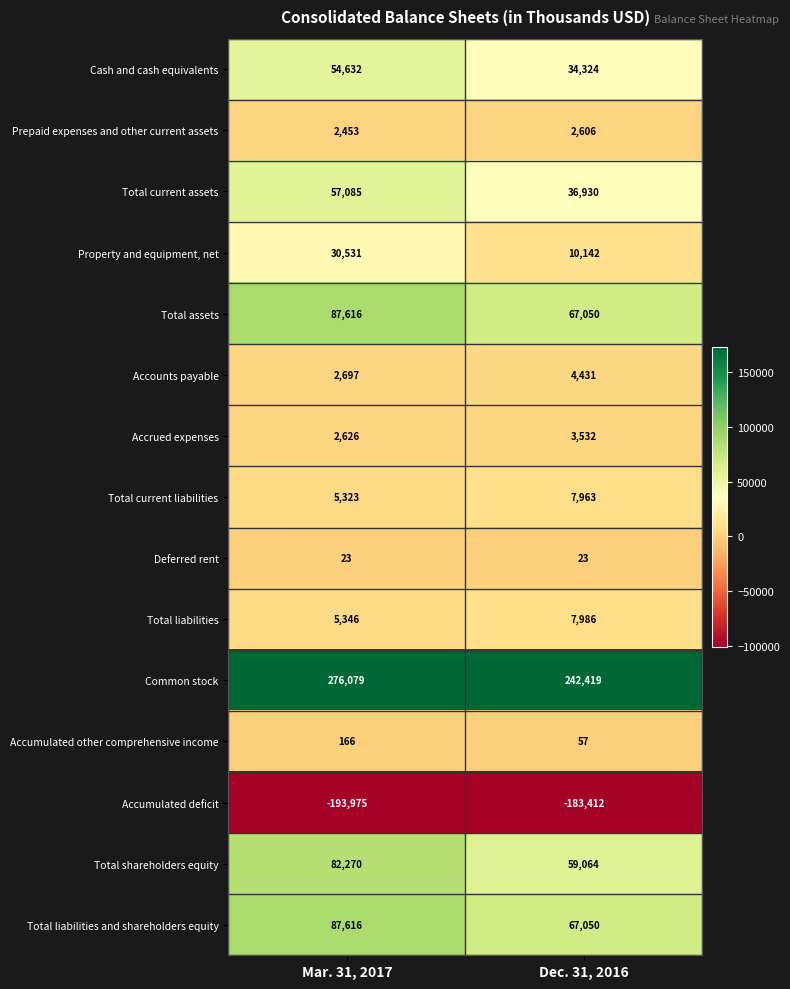

Is it true that Total shareholders equity equals 59064 at Dec. 31, 2016?

True